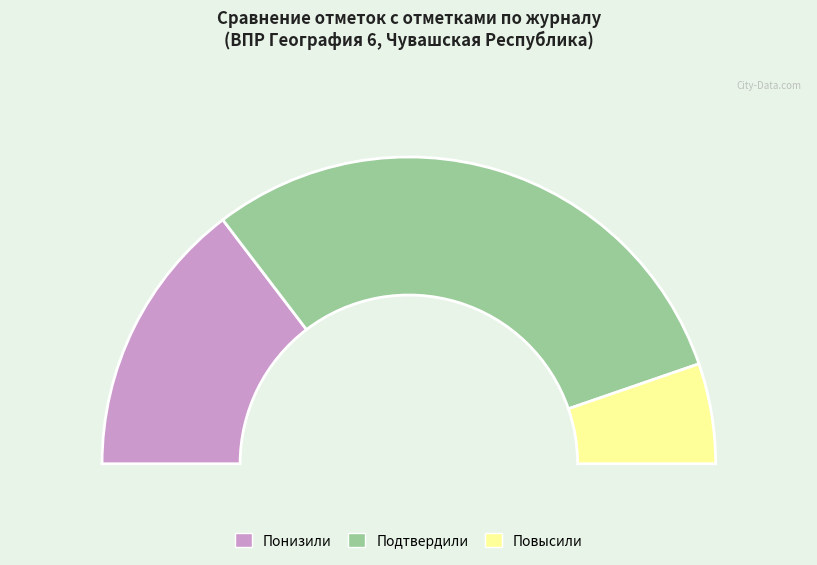

What percentage do Повысили and Понизили together represent?

39.8%